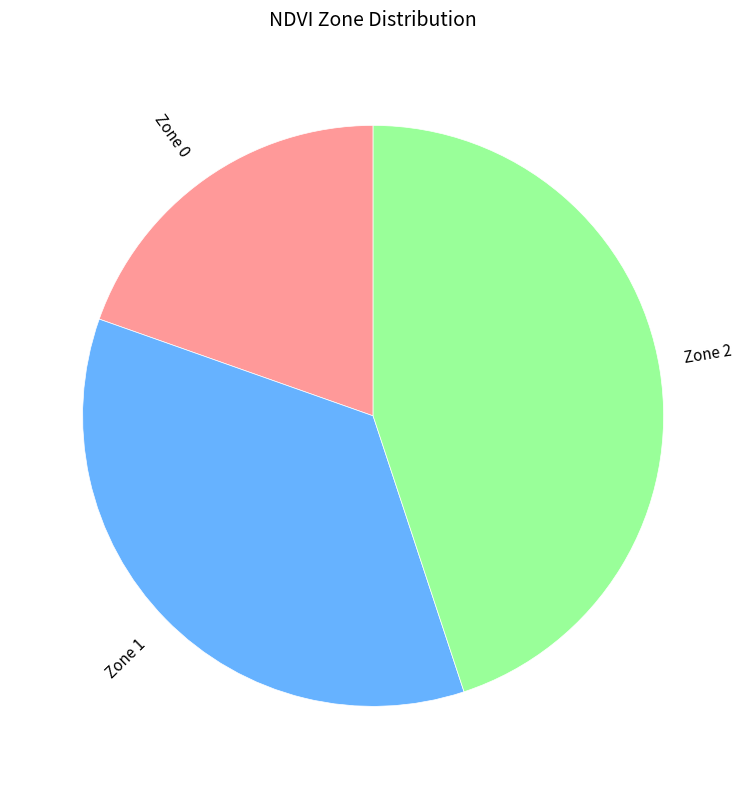

Rank the categories by value from highest to lowest.

Zone 2, Zone 1, Zone 0